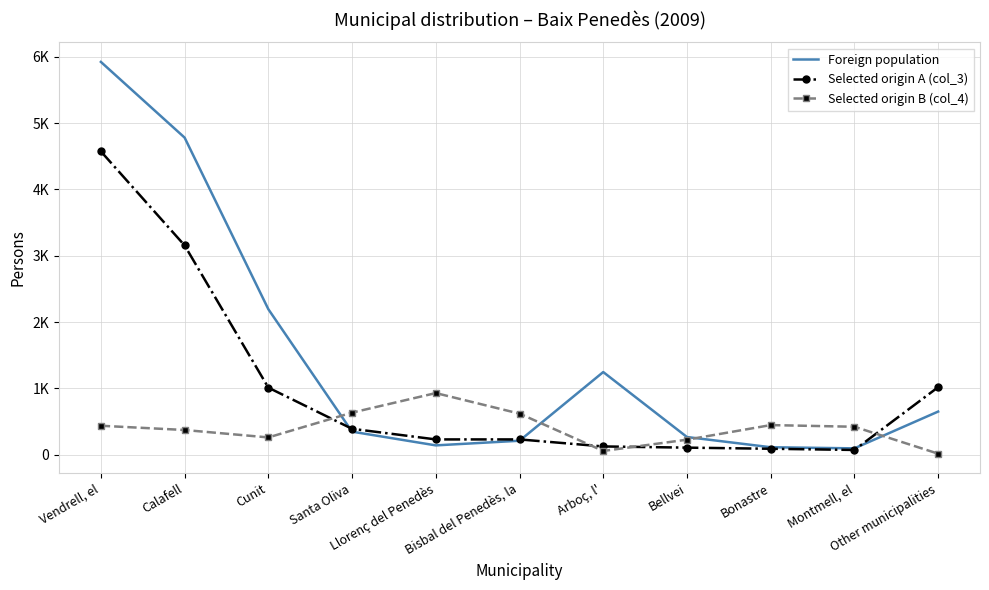

Where do Selected origin A (col_3) and Foreign population first cross each other?

Cunit and Santa Oliva